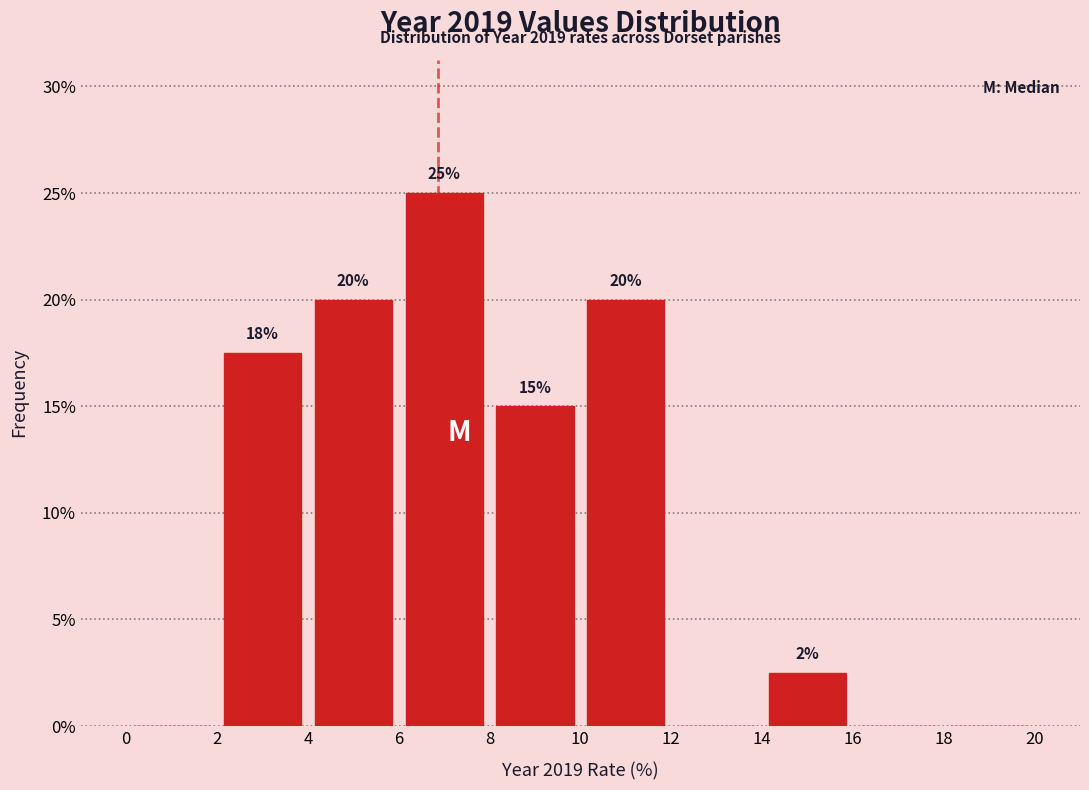

Over which range of the x-axis is the bar tallest?

6 to 8